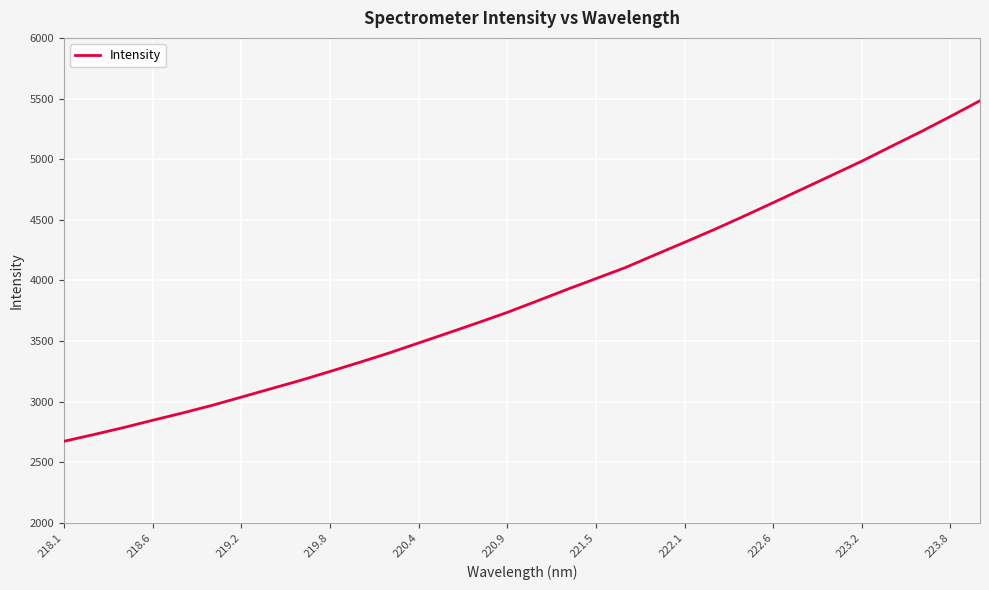

What is the smallest value displayed?

2673.7